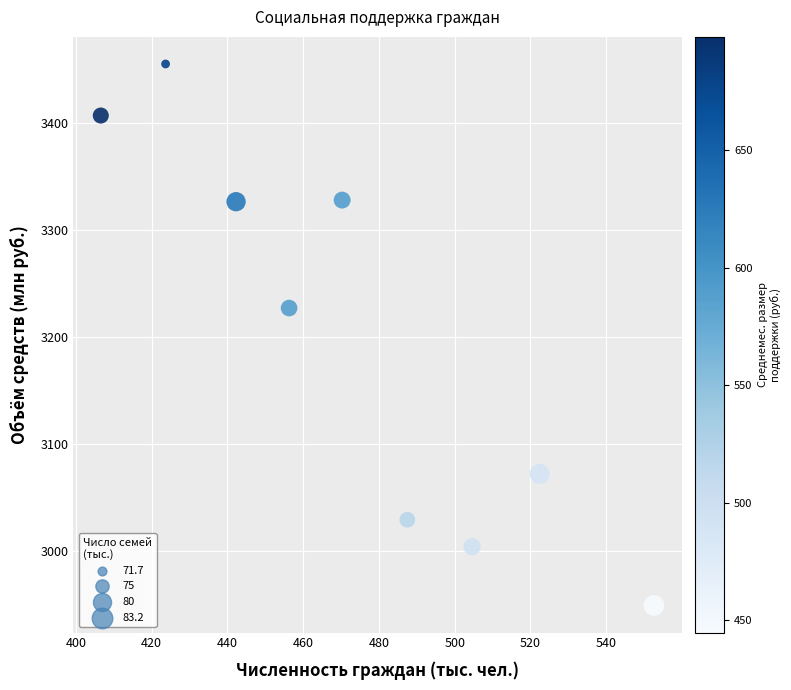

What Y value in the scatter plot is closest to 3202?

3227.1